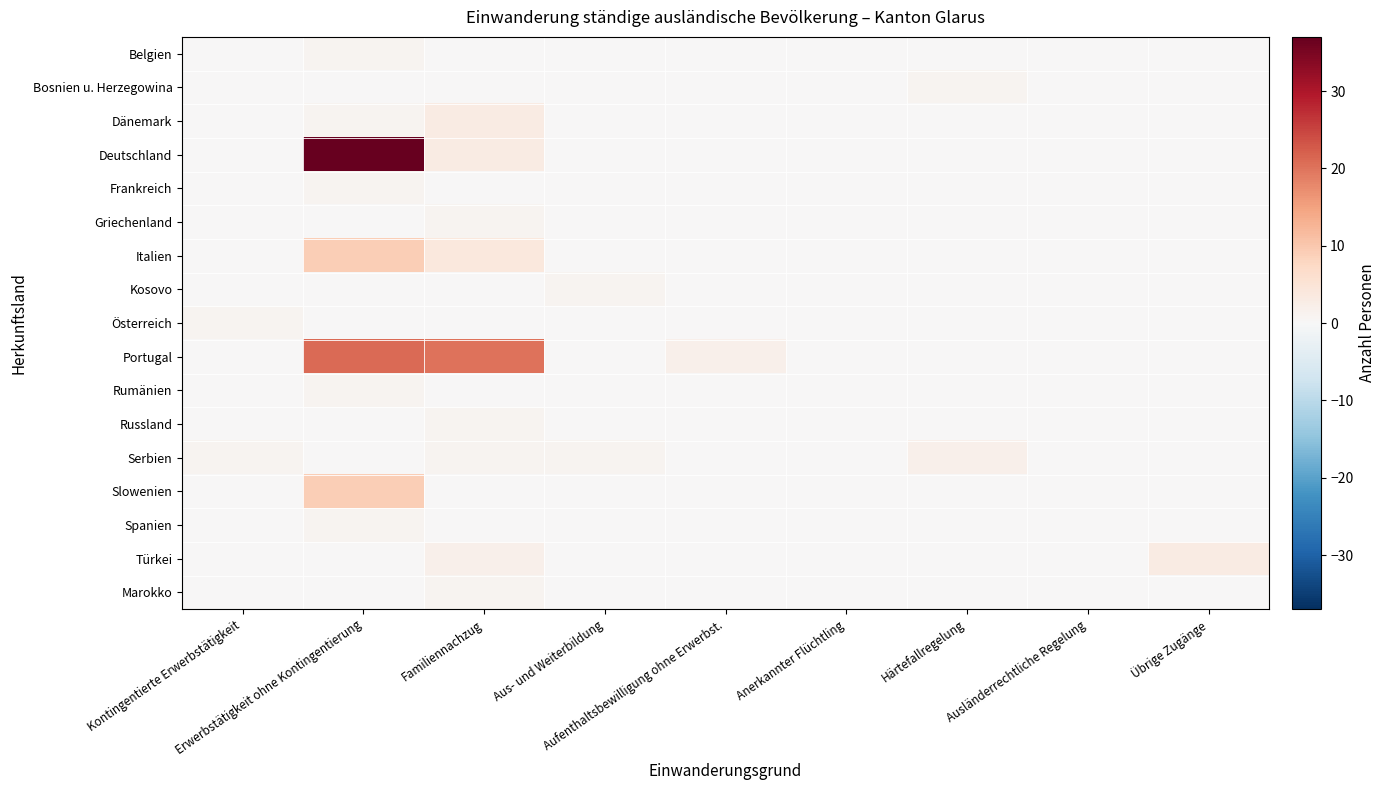

At which category is the sum across all series the highest?

Erwerbstätigkeit ohne Kontingentierung